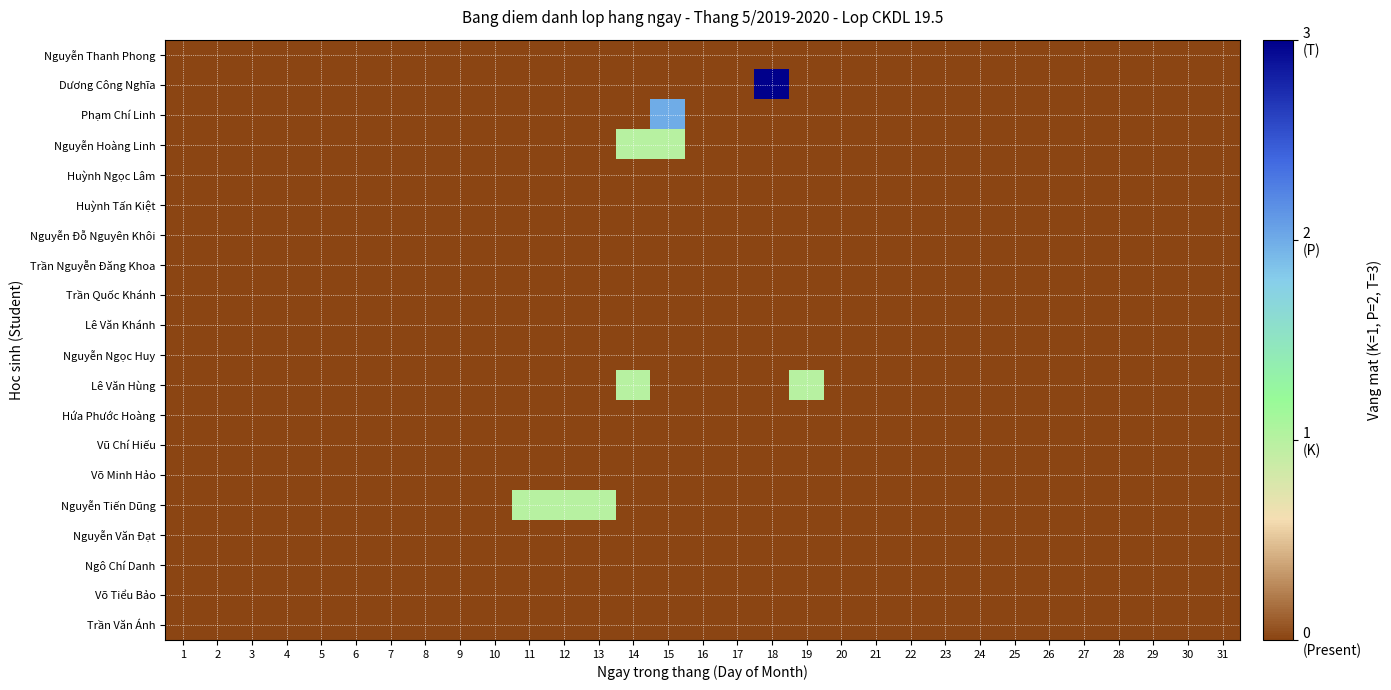

At how many categories does at least one series exceed 2?

1